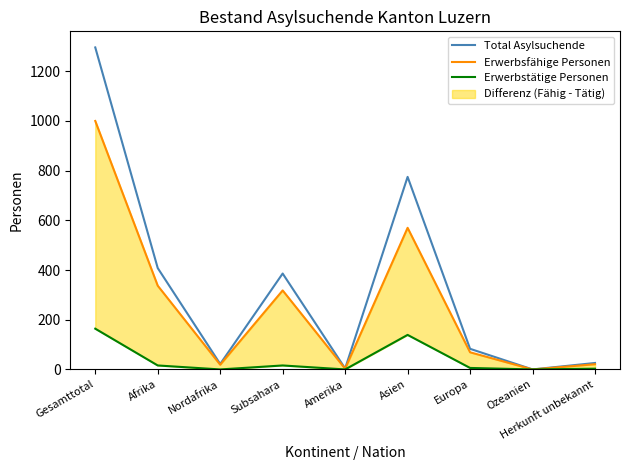

Rank the series by their maximum value, from lowest to highest.

Erwerbstätige Personen, Erwerbsfähige Personen, Total Asylsuchende